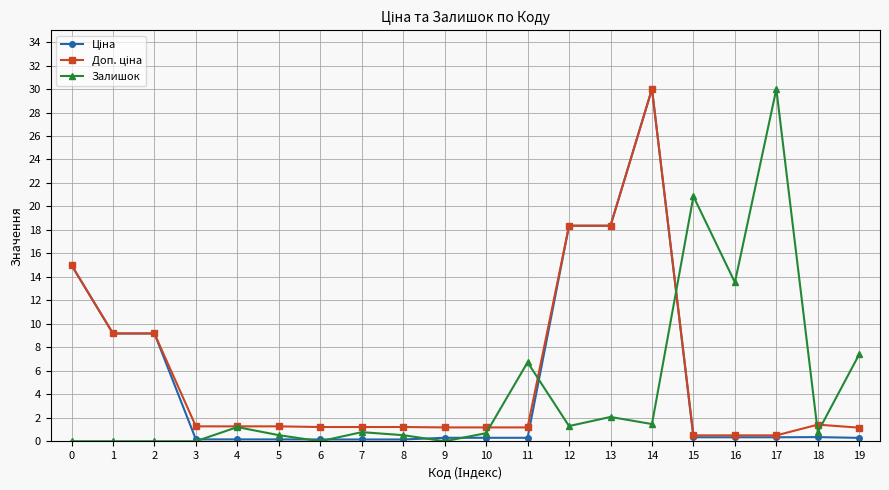

The value of Залишок at 19 is 7.4. True or false?

True